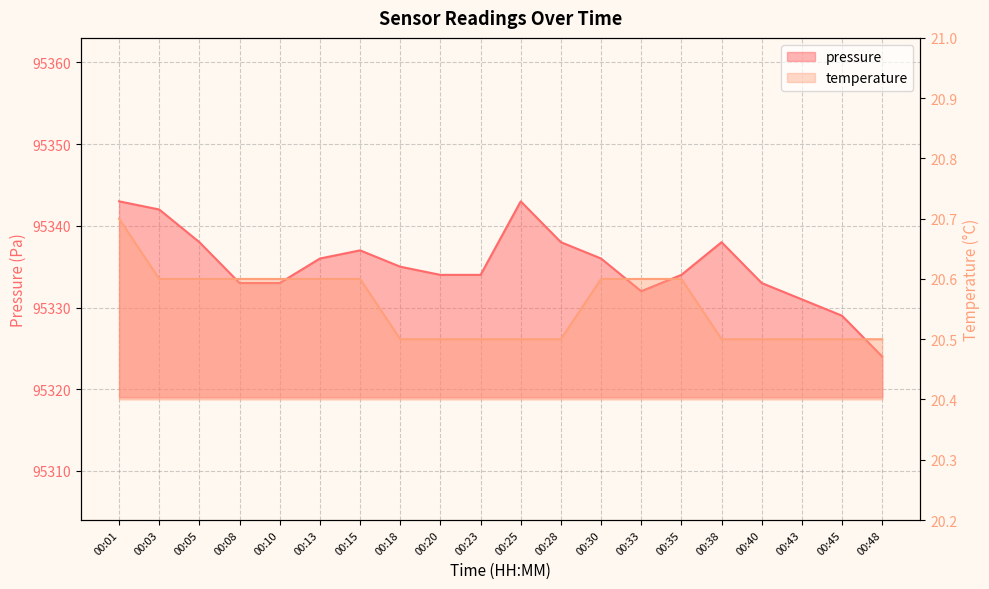

At which label does pressure reach its peak?

00:01